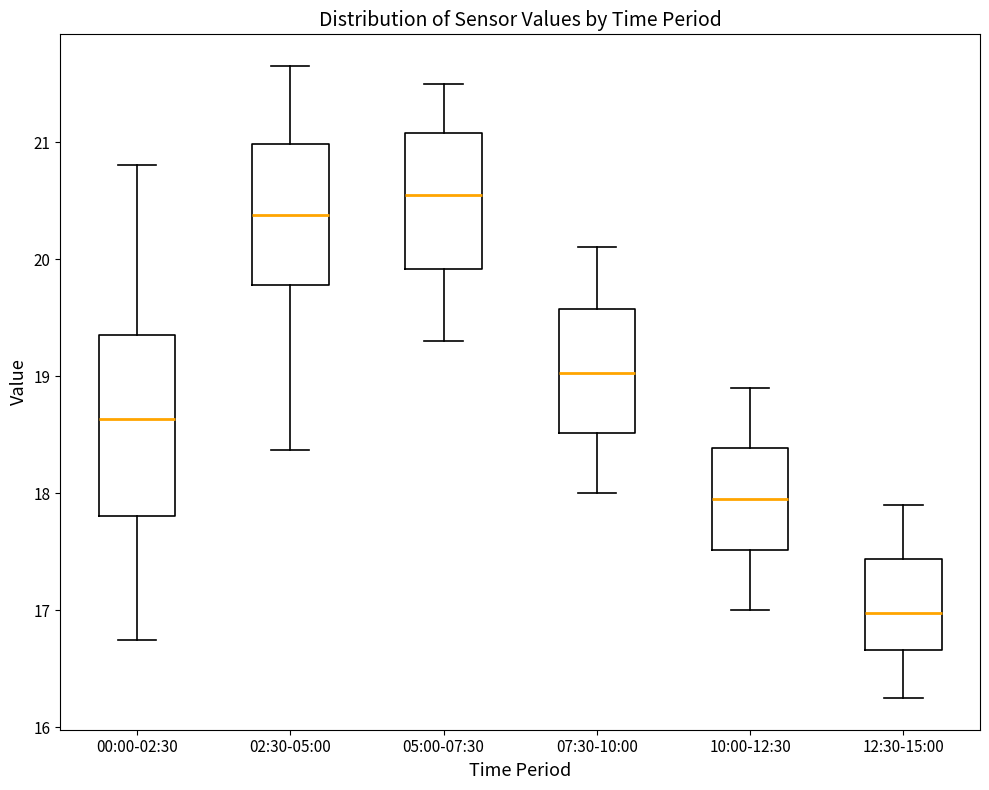

Reading left to right, transcribe this box plot: for each box, give where its median line is, the range the box spans, and where its two whiskers end, as read against the y-axis. The values are not printed on the chart, so give them approximately, as read against the axis.

00:00-02:30: median 18.6, box 17.8 to 19.4, whiskers 16.8 to 20.8
02:30-05:00: median 20.4, box 19.8 to 21.0, whiskers 18.4 to 21.7
05:00-07:30: median 20.6, box 19.9 to 21.1, whiskers 19.3 to 21.5
07:30-10:00: median 19.0, box 18.5 to 19.6, whiskers 18.0 to 20.1
10:00-12:30: median 18.0, box 17.5 to 18.4, whiskers 17.0 to 18.9
12:30-15:00: median 17.0, box 16.7 to 17.4, whiskers 16.3 to 17.9